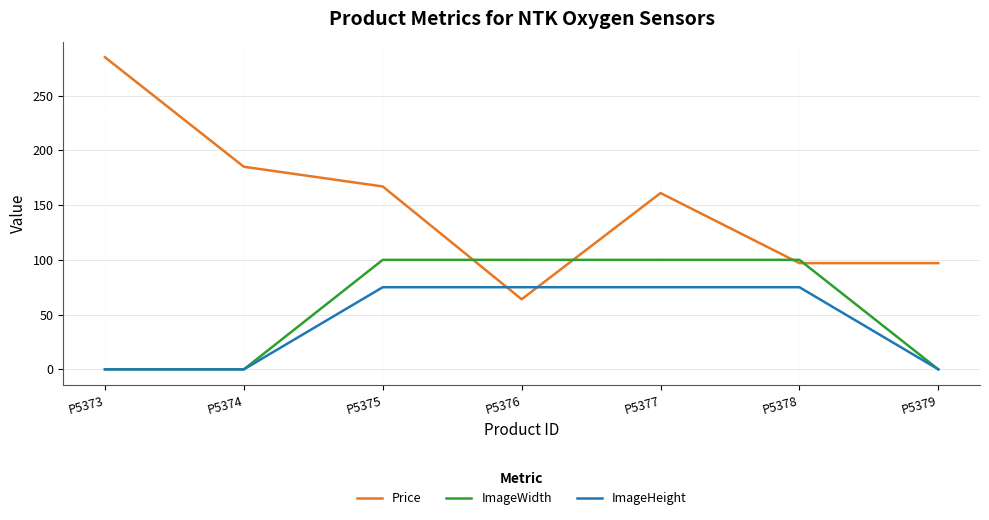

Is it true that ImageWidth equals 100 at P5376?

True